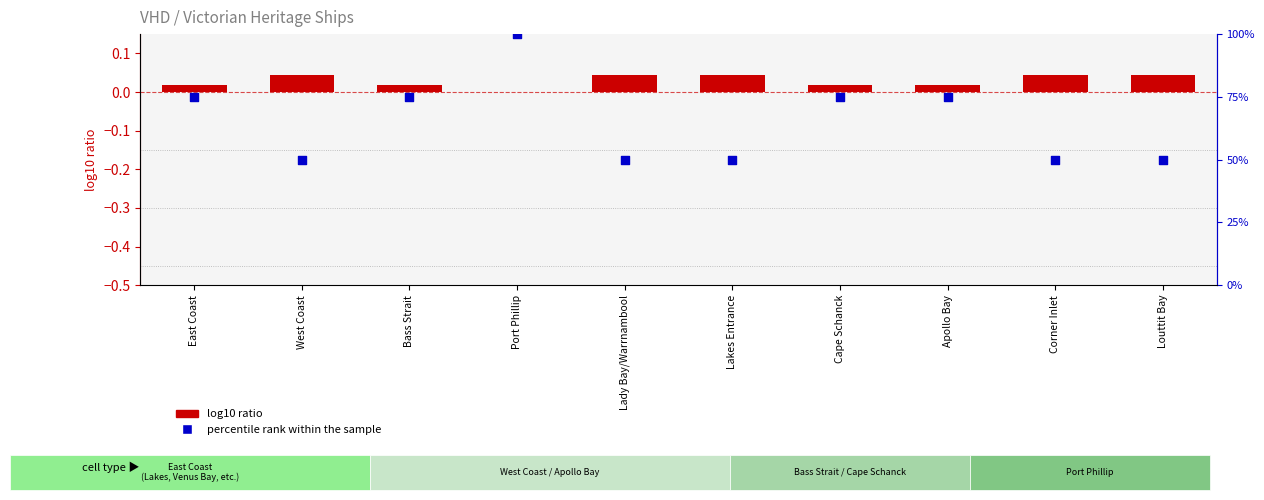

Is the value of log10 ratio at Lady Bay/Warrnambool greater than the value of percentile rank within the sample at Port Phillip?

No